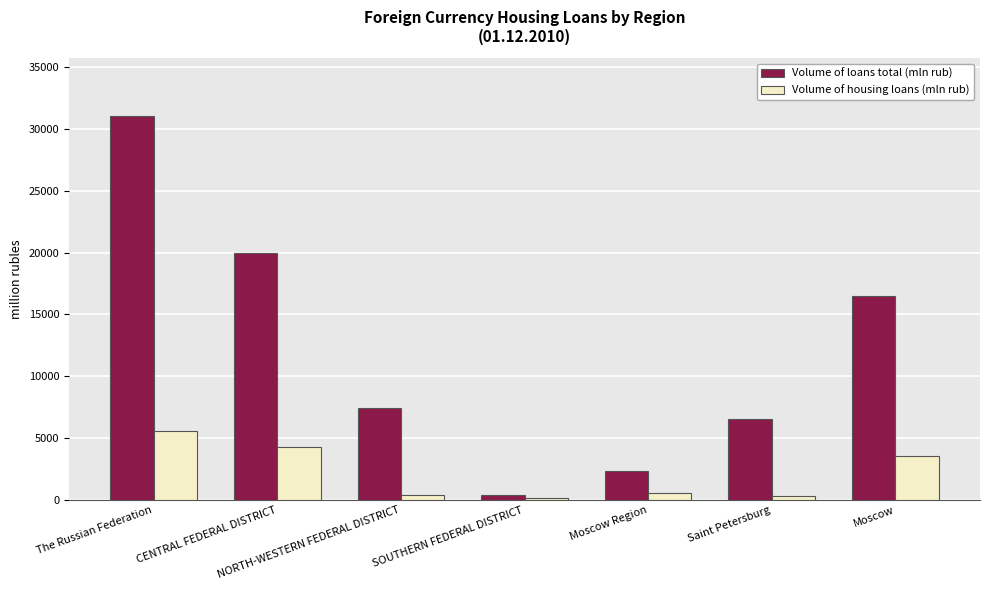

What is the difference between the maximum and minimum values in the Volume of loans total (mln rub) series?

30627